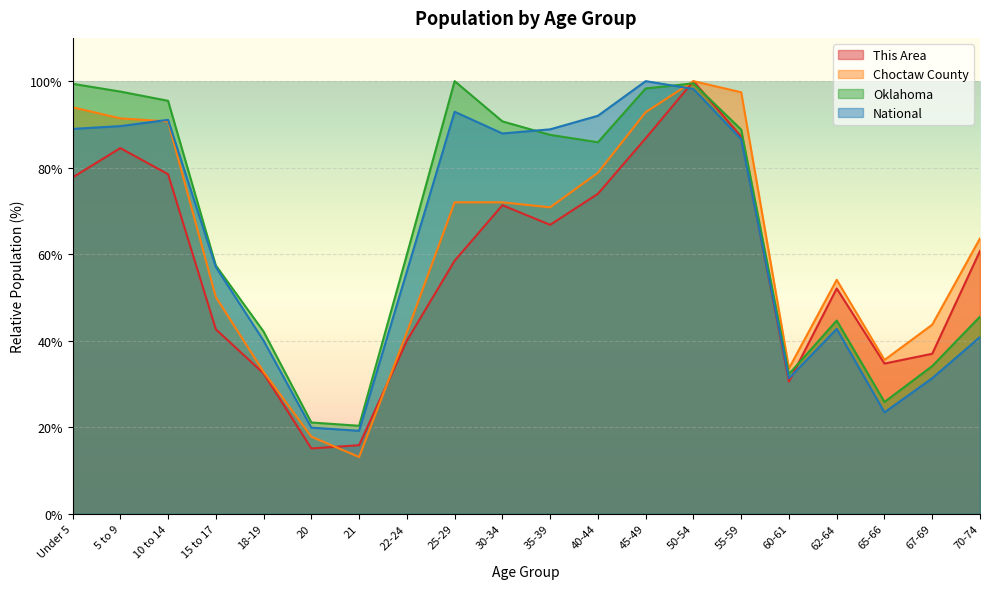

How many times do This Area and National cross each other?

3